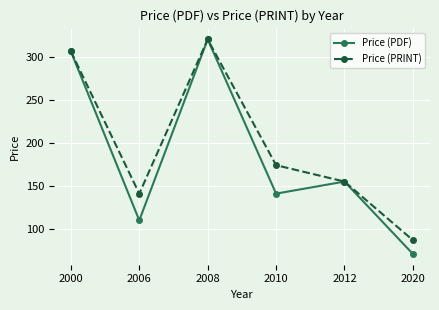

The Price (PRINT) series shows 174 at 2010. True or false?

True